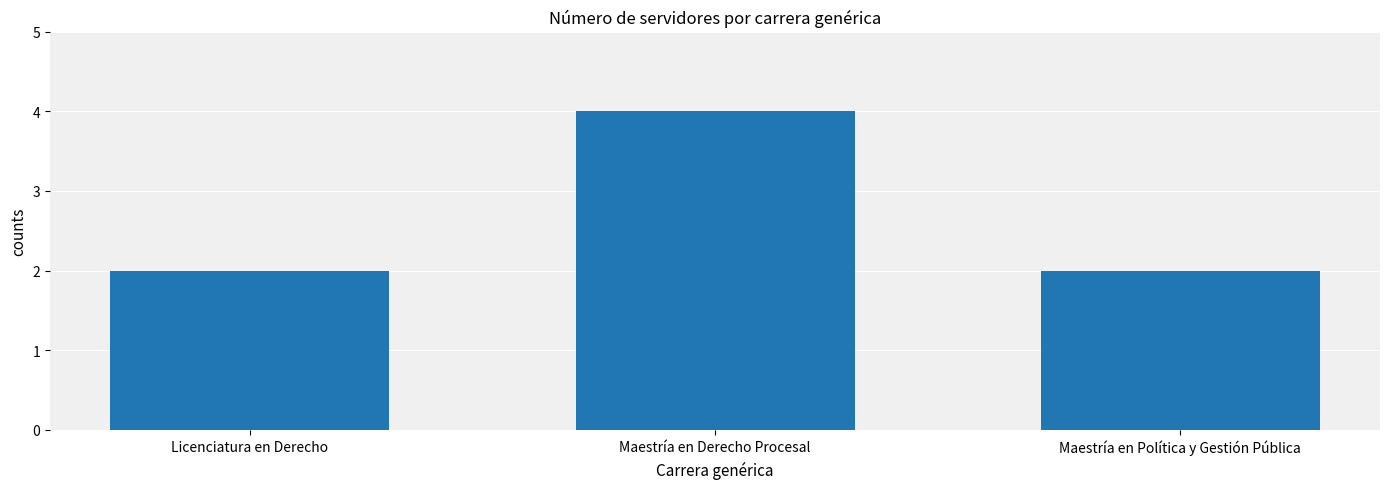

What is the label of the 3rd bar from the left?

Maestría en Política y Gestión Pública